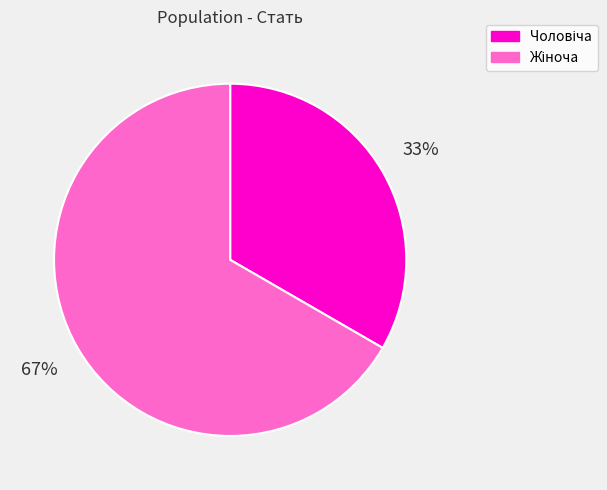

Is there a majority slice in this chart?

Yes